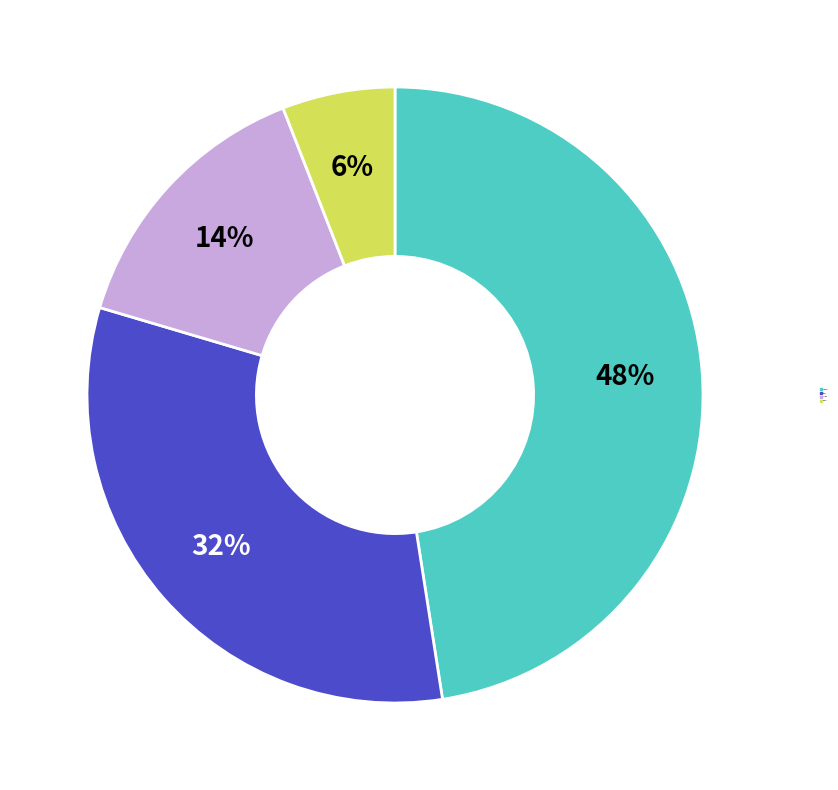

Is there any slice that represents more than half of the pie?

No